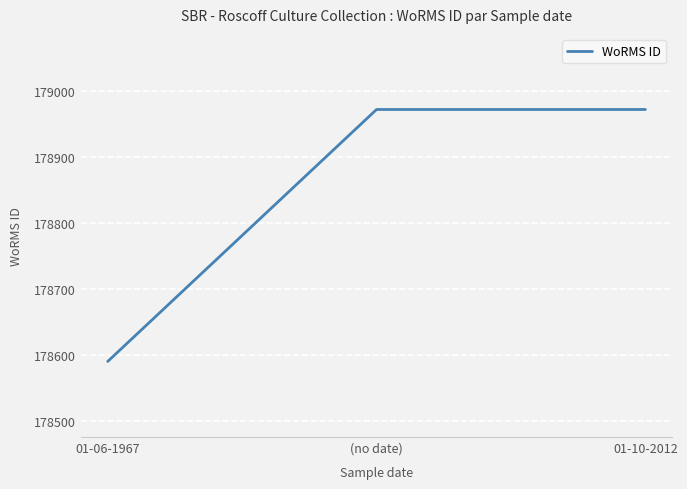

The chart shows a value of 178590 at 01-06-1967. True or false?

True